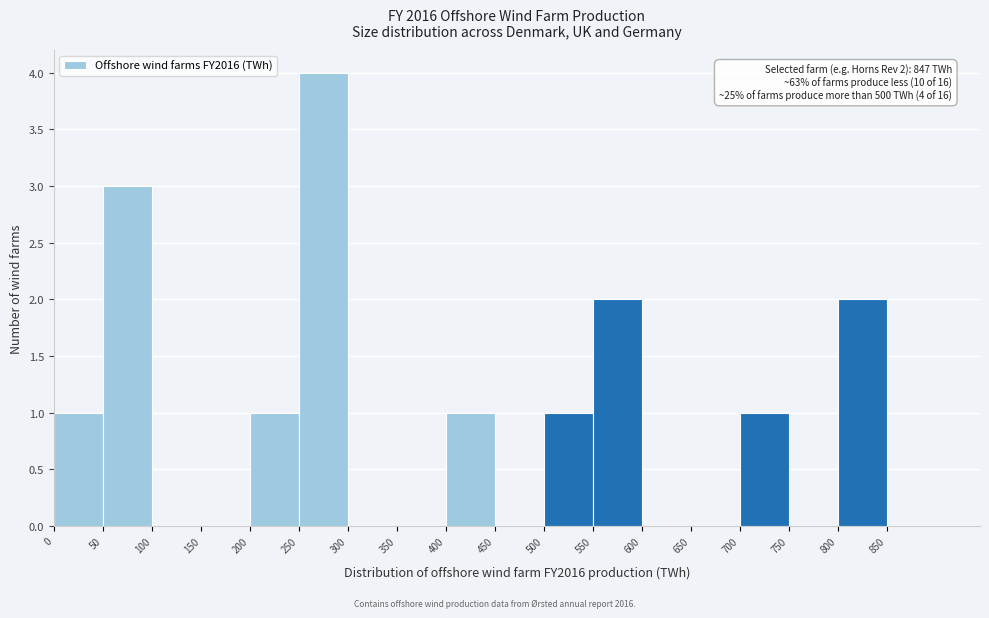

Which range on the x-axis has the tallest bar?

250 to 300